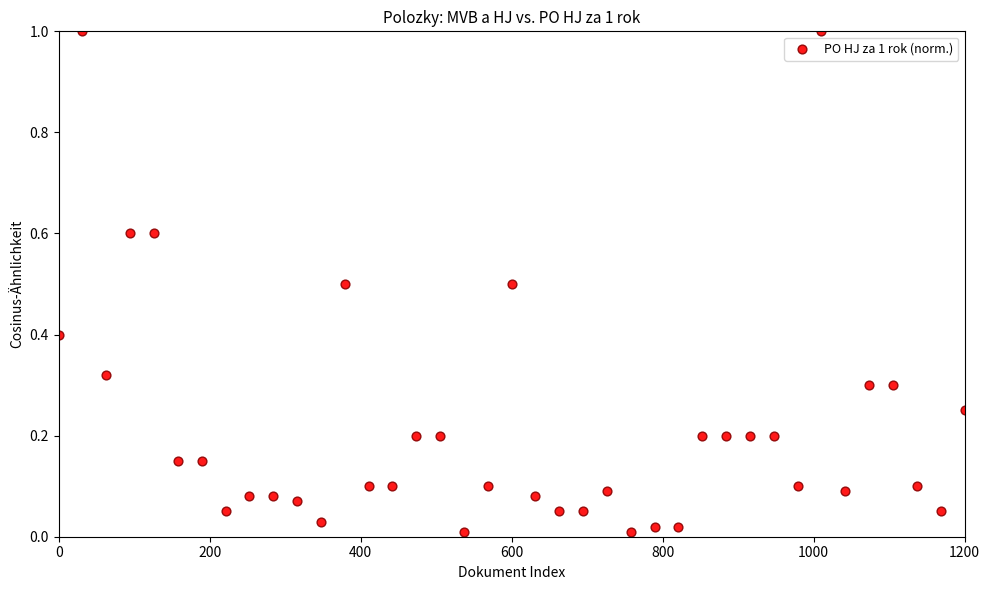

What is the range of Y values (max minus min)?

1.0